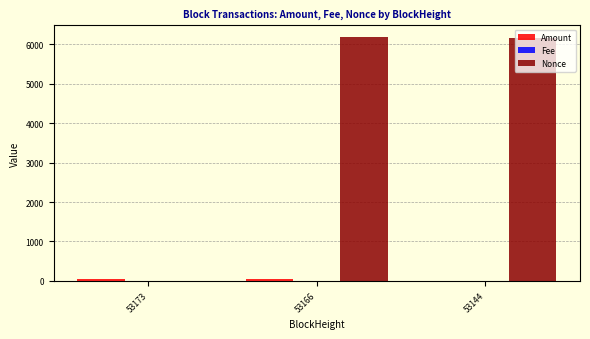

Is it true that Nonce equals 3010.5 at 53144?

False